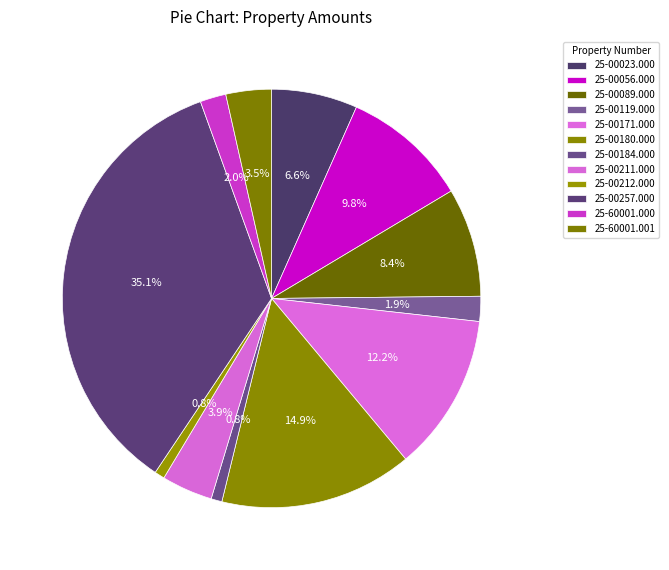

Count the number of slices in the pie.

12